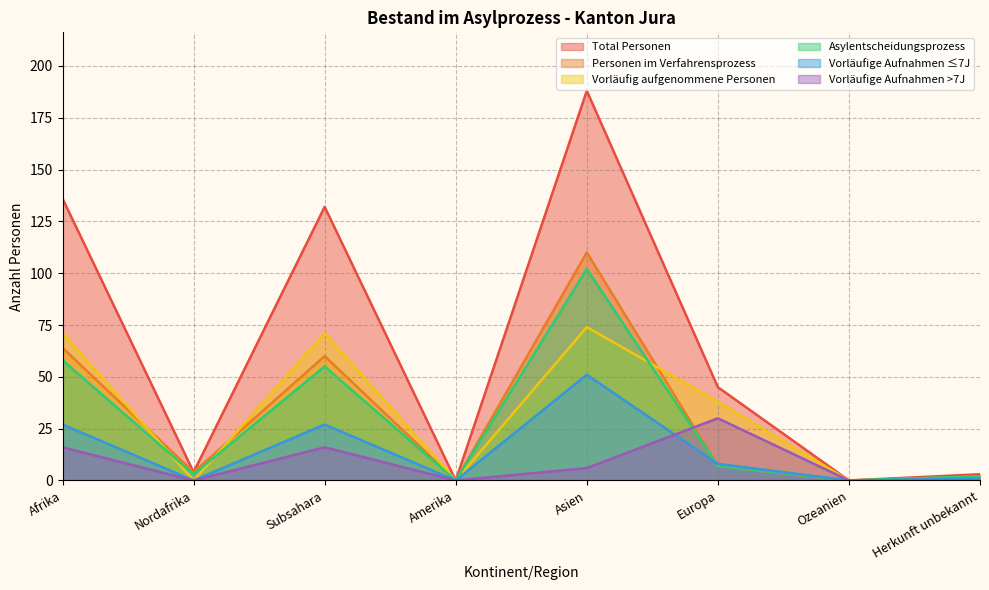

What is the difference between the Total Personen values at Afrika and Ozeanien?

136